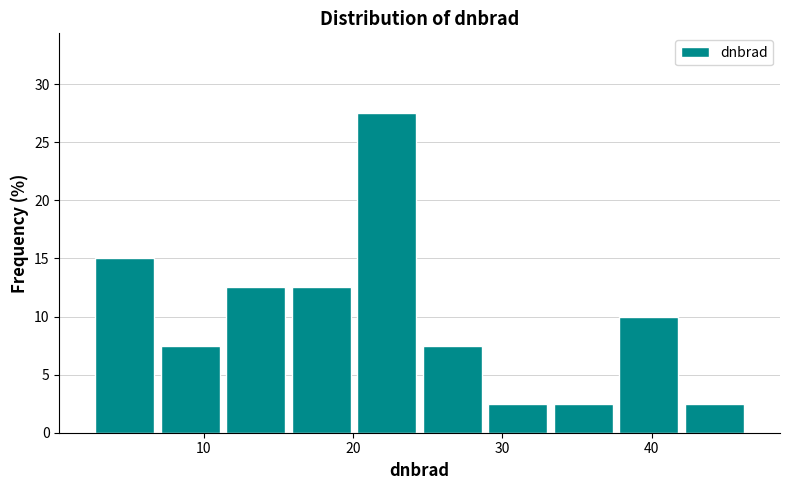

Which range on the x-axis has the tallest bar?

20 to 24